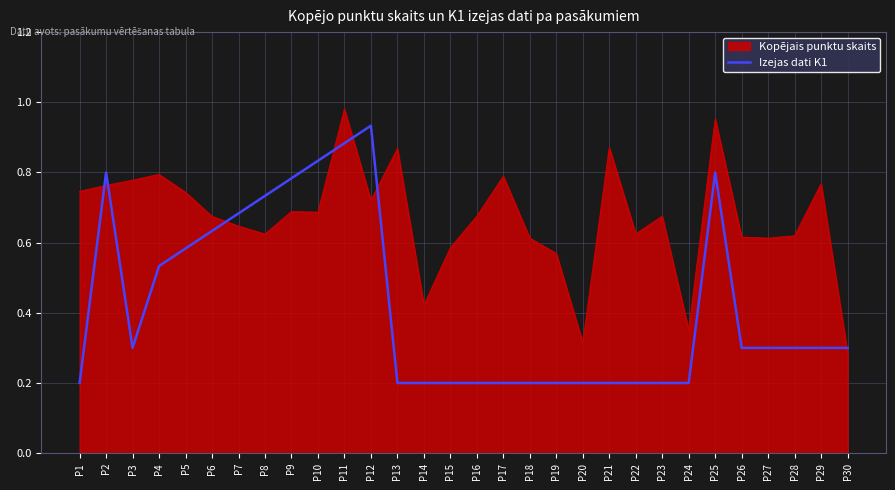

List the series in order of their overall mean, lowest first.

Izejas dati K1, Kopējais punktu skaits